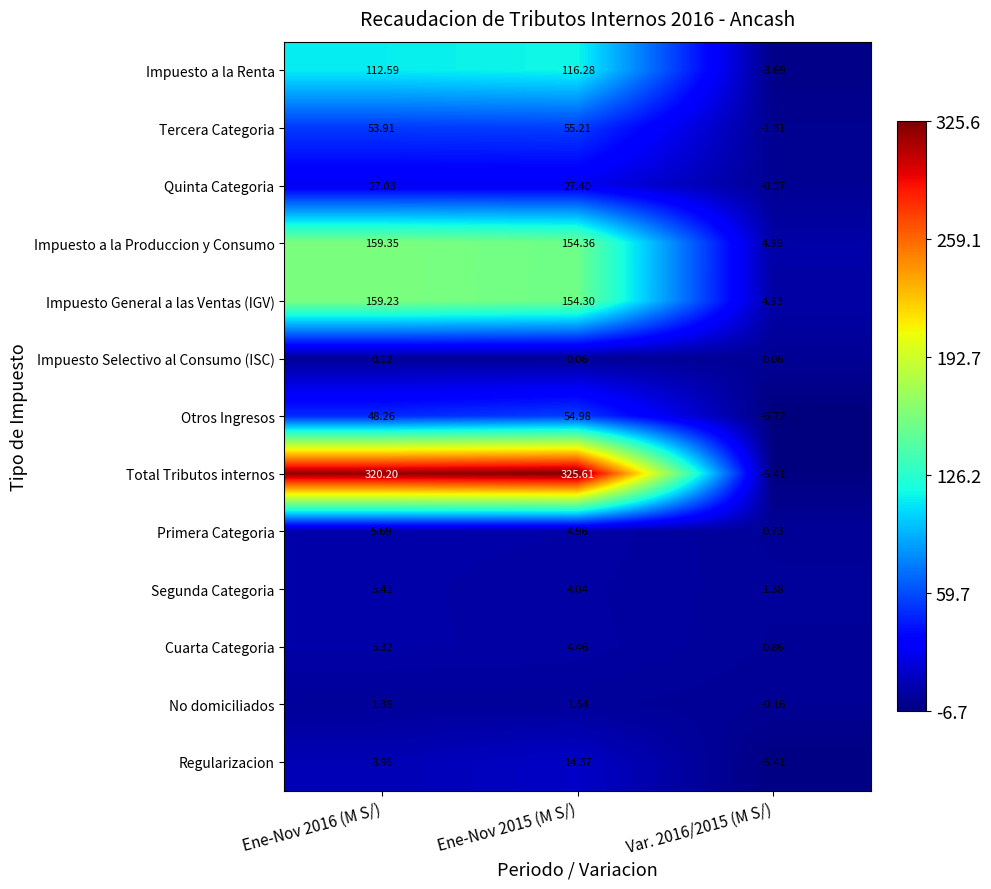

What is the total value across all series at Var. 2016/2015 (M S/)?

-10.1